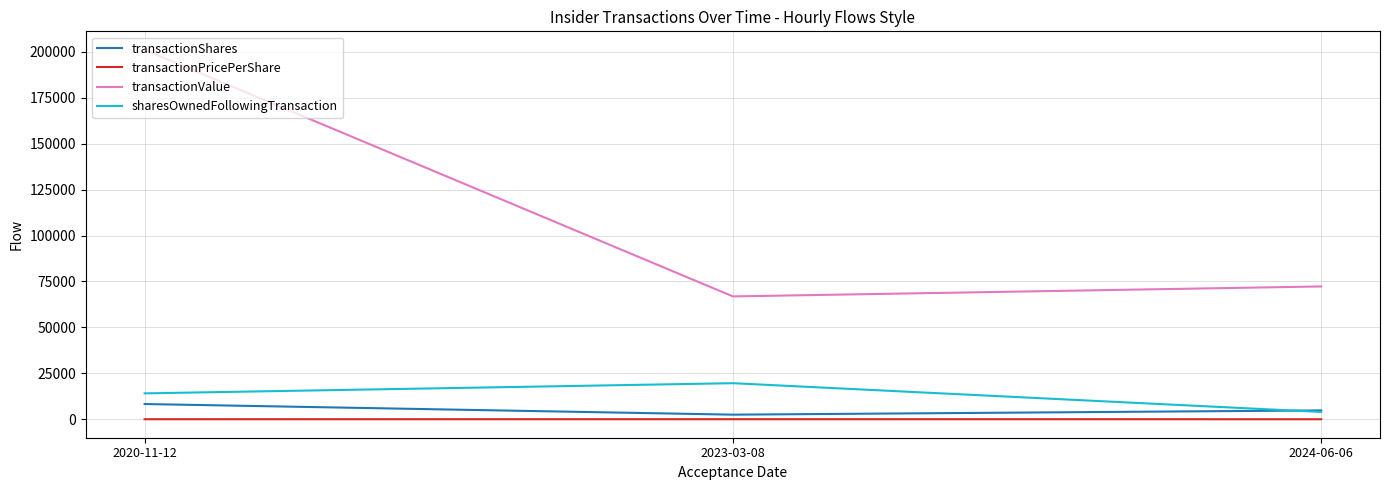

What is the minimum value for transactionValue?

66862.0